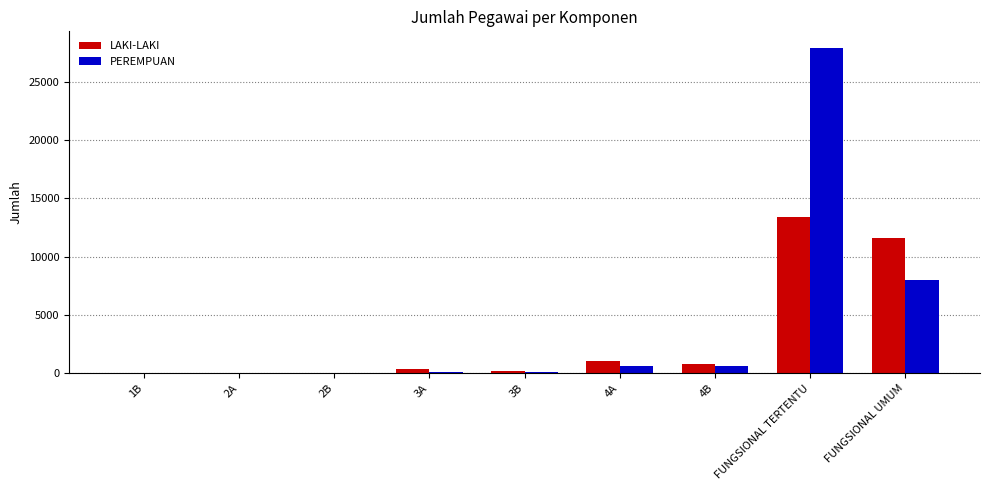

What is the highest value of the LAKI-LAKI series?

13433